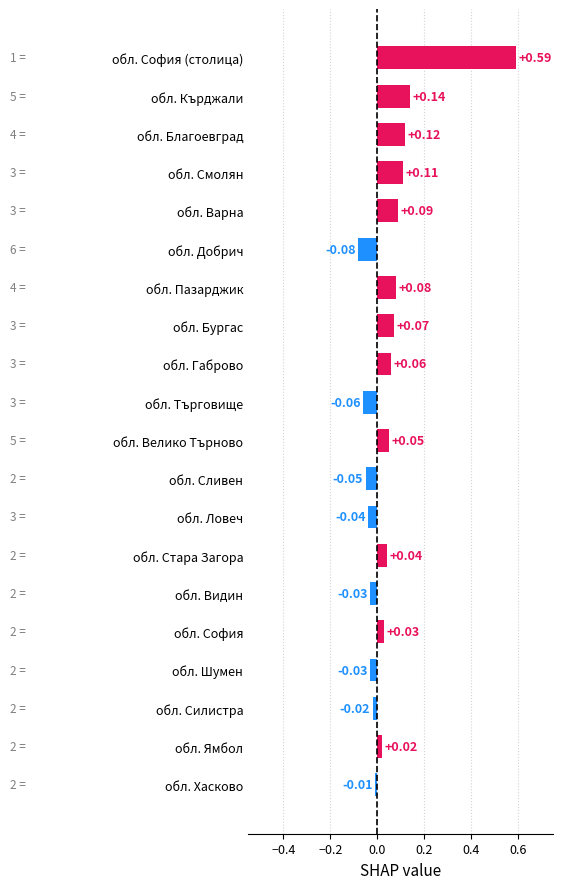

Which has a higher value, обл. Хасково or обл. София (столица)?

обл. София (столица)